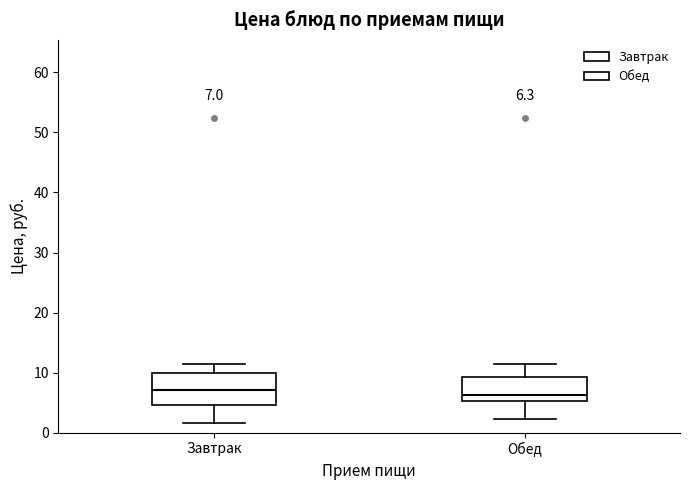

Comparing the boxes themselves (not the whiskers), which one is the tallest?

Завтрак